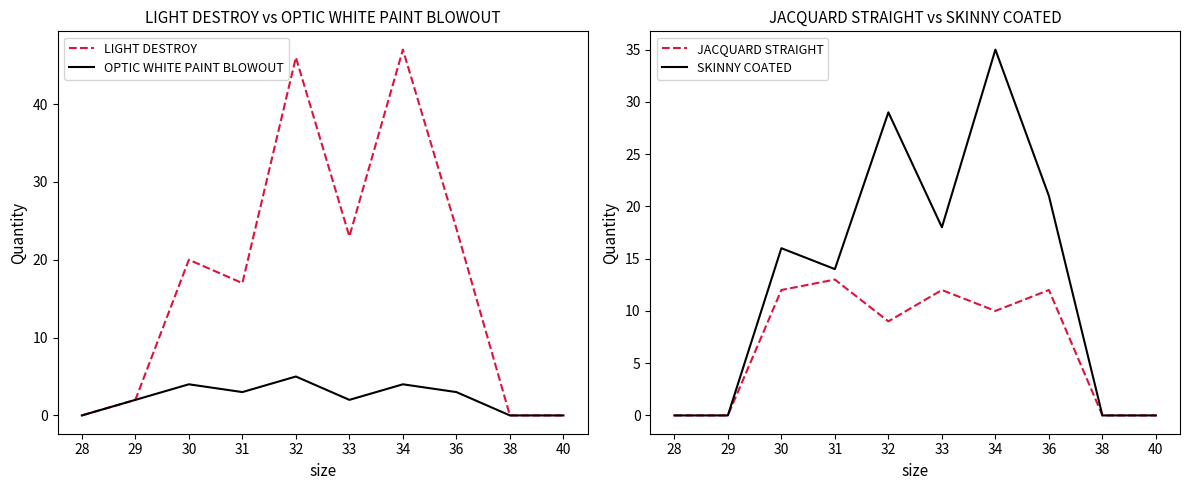

Rank the categories by LIGHT DESTROY value from highest to lowest.

34, 32, 36, 33, 30, 31, 29, 28, 38, 40